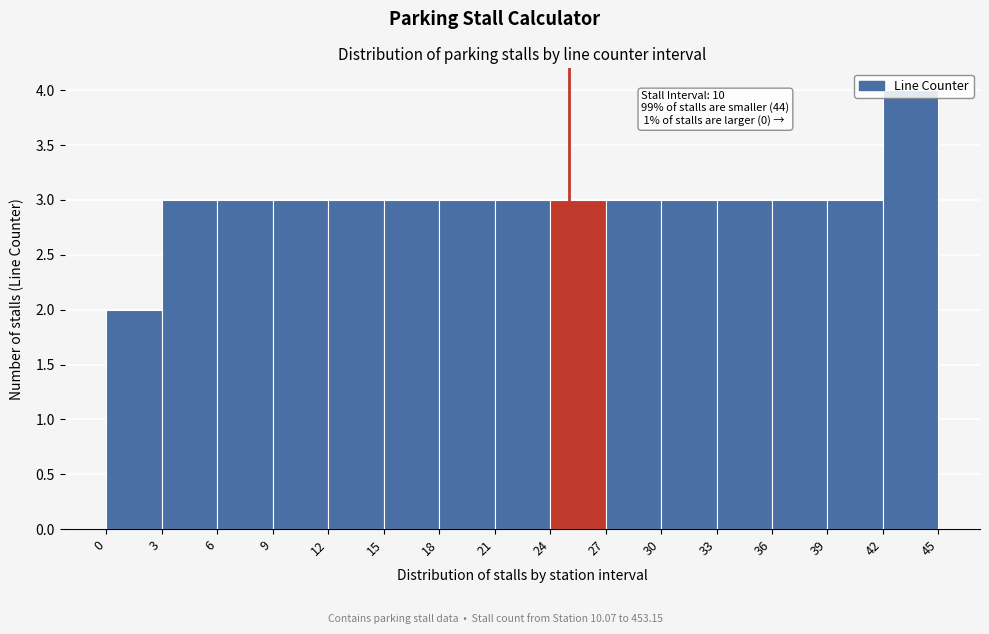

Over which range of the x-axis is the bar tallest?

42 to 45